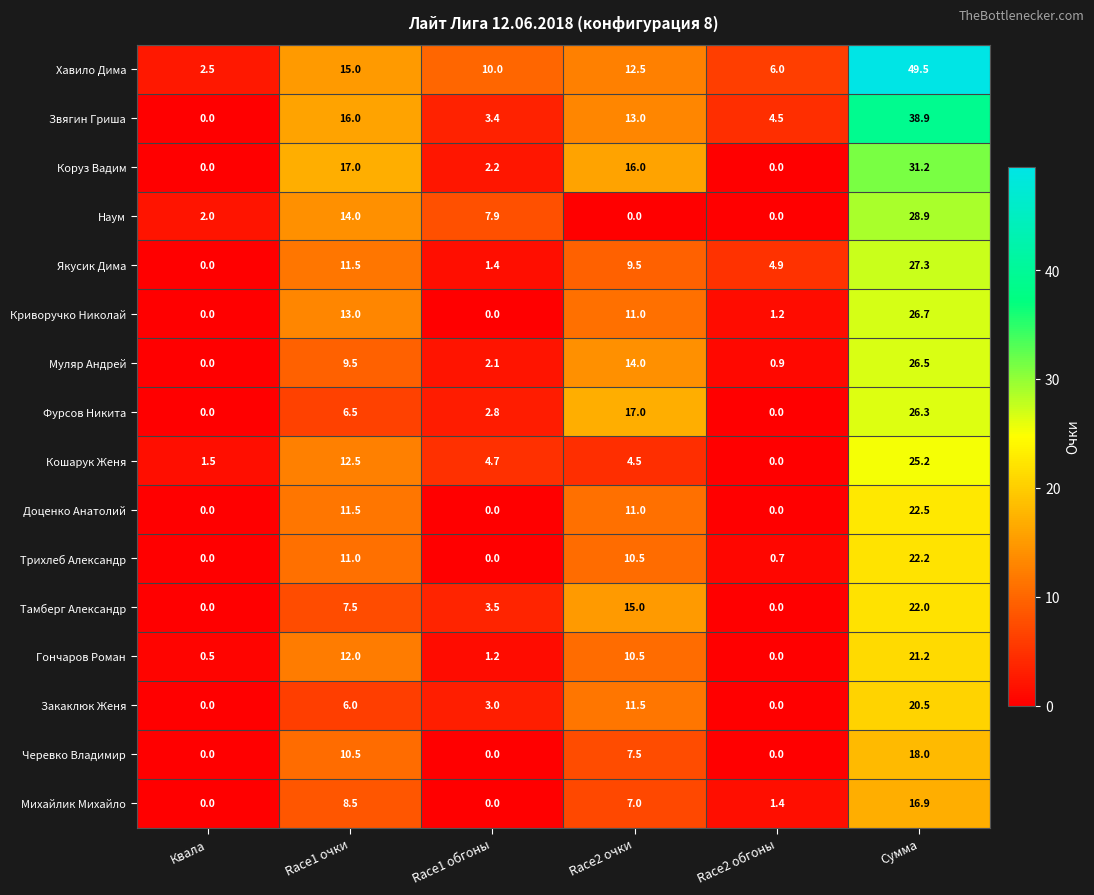

What is the sum of all Криворучко Николай values?

51.9